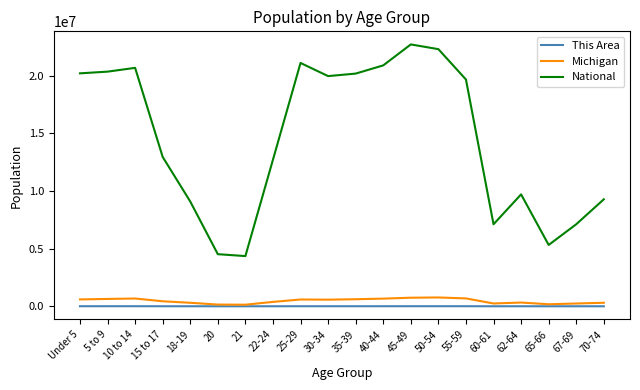

How many values in the This Area series are below 4817?

10